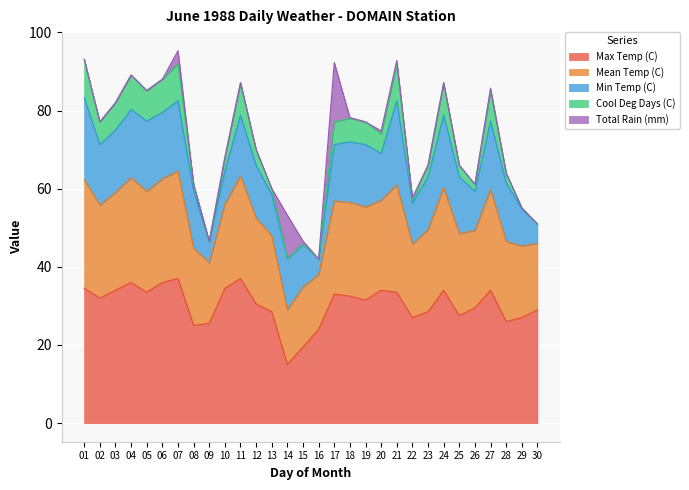

What is the highest value of the Max Temp (C) series?

37.0